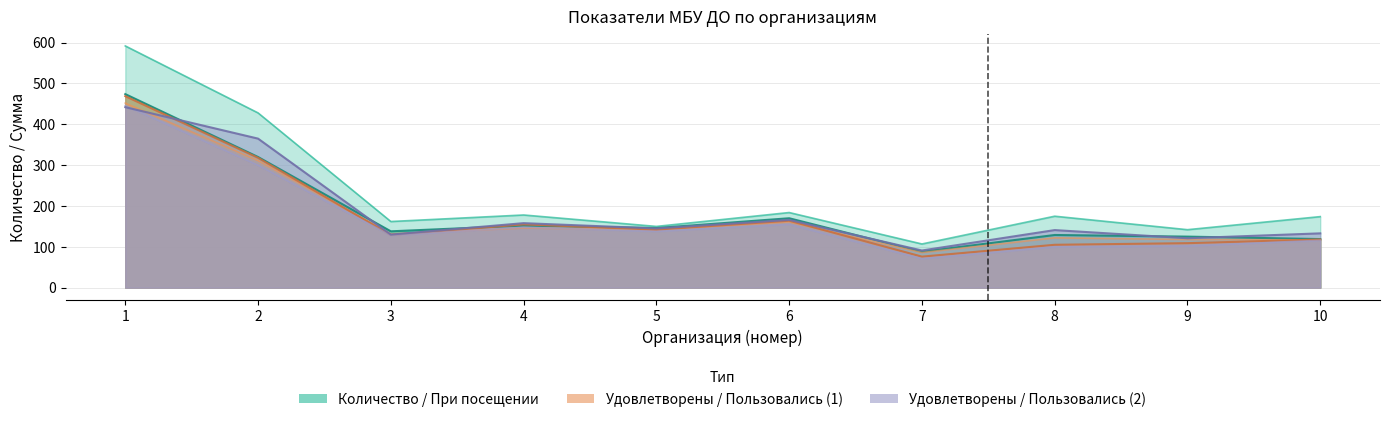

At 8, list the series in order from largest to smallest.

Количество по полю номер, Сумма по полю Пользовались (2), Сумма по полю При посещении, Сумма по полю Удовлетворены (1), Сумма по полю Пользовались (1), Сумма по полю Удовлетворены (2)